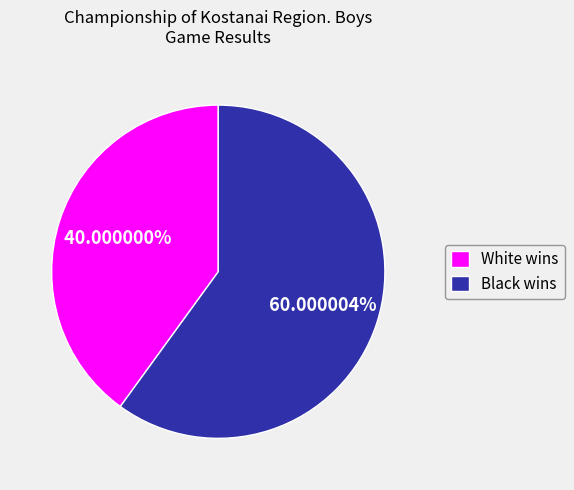

What is the largest slice in the pie chart?

Black wins